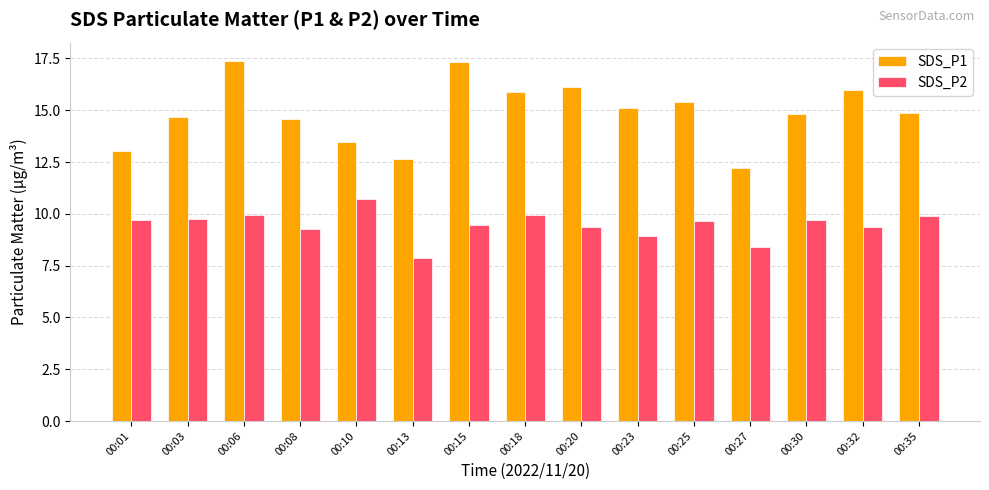

What value does the SDS_P1 series have at 00:32?

16.0